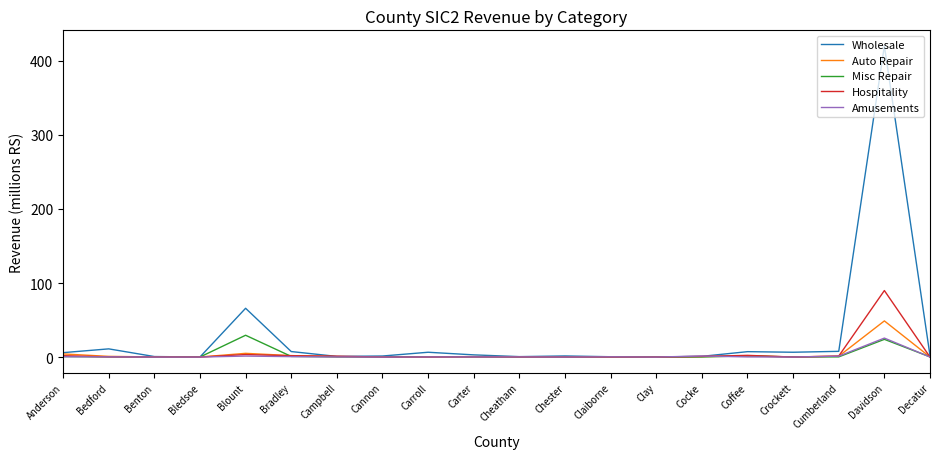

Is the value of Misc Repair at Blount greater than the value of Auto Repair at Bradley?

Yes